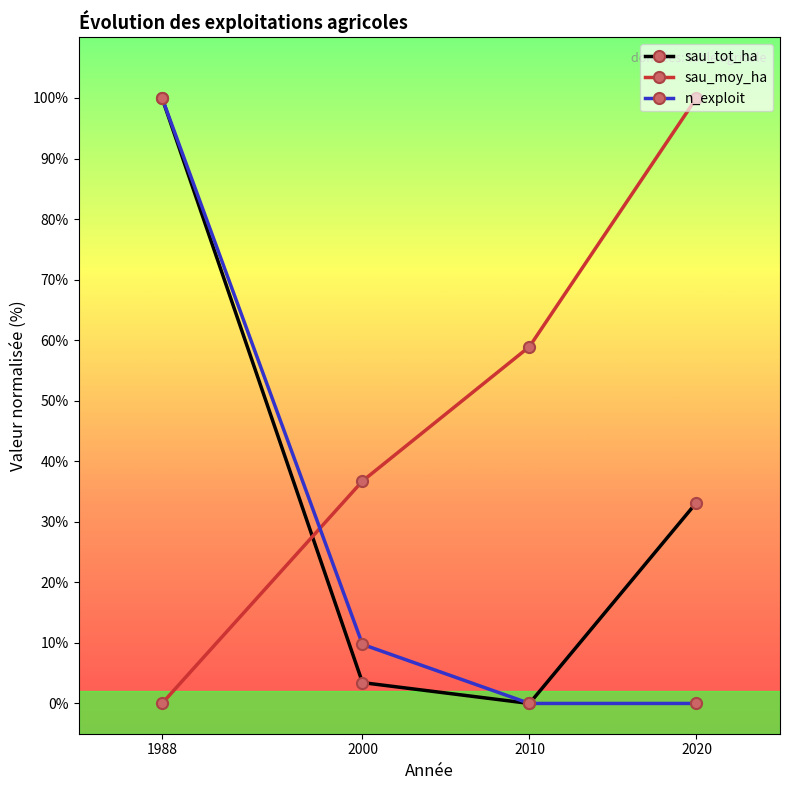

How many data points in sau_tot_ha are less than 33?

2